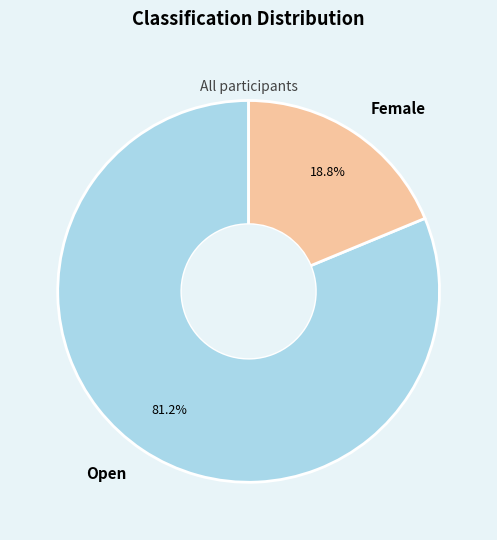

Which has a higher value, Female or Open?

Open